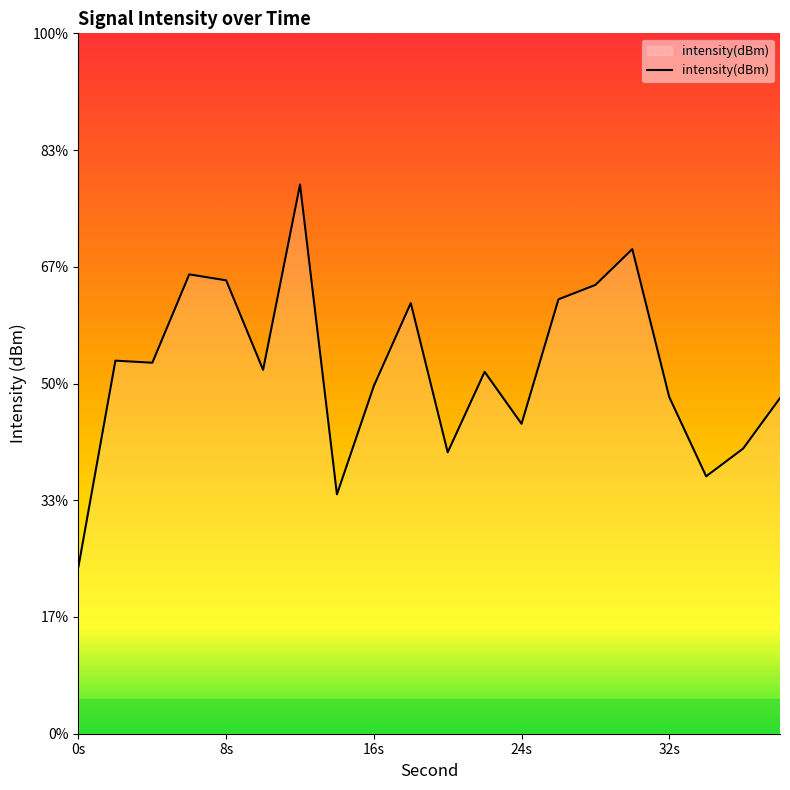

What is the value of the 15th point from the left?

-115.8